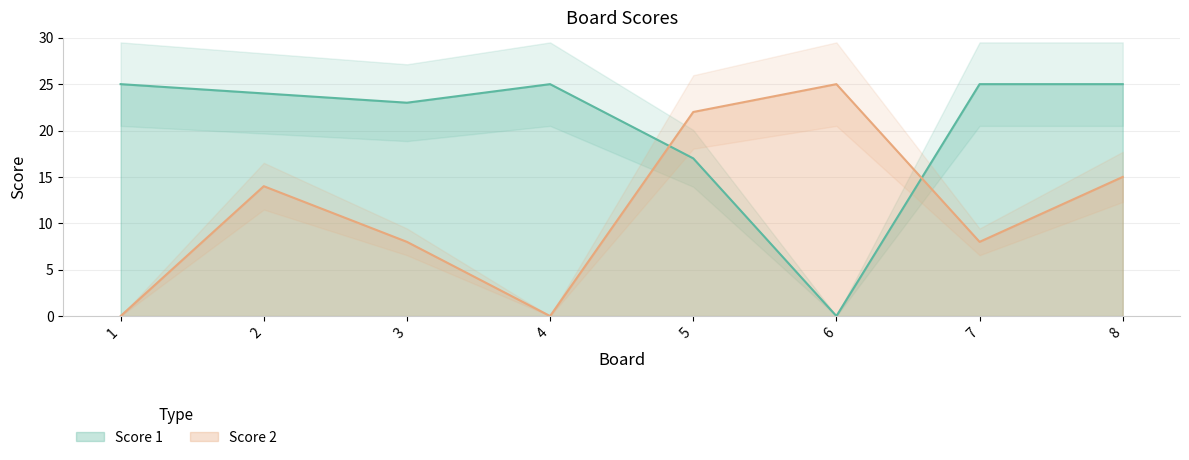

Reading left to right, transcribe all the data shown in this chart.

Score 1: 25	24	23	25	17	0	25	25
Score 2: 0	14	8	0	22	25	8	15